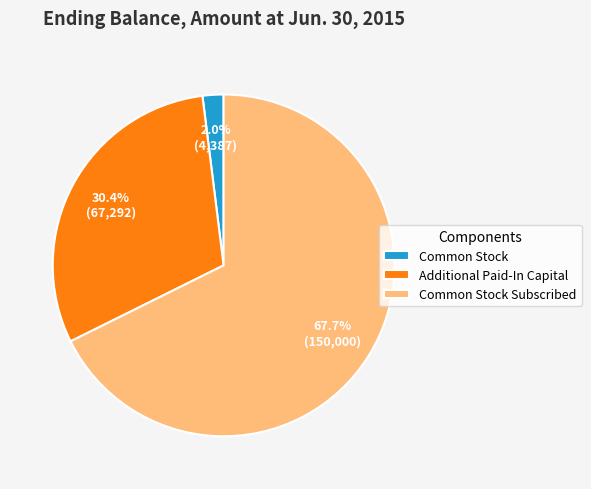

Between Additional Paid-In Capital and Common Stock, which is larger?

Additional Paid-In Capital